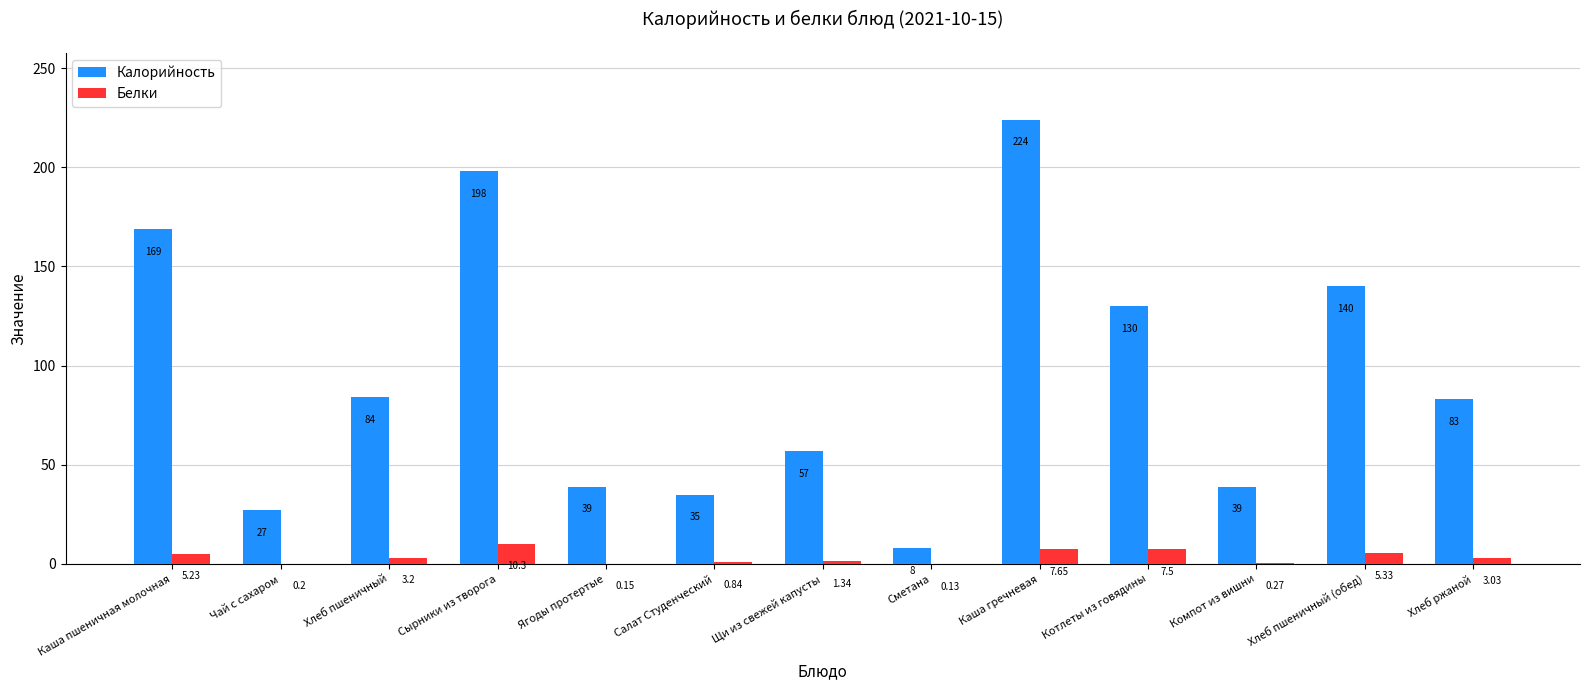

Is the value of Калорийность at Котлеты из говядины greater than the value of Белки at Хлеб пшеничный?

Yes